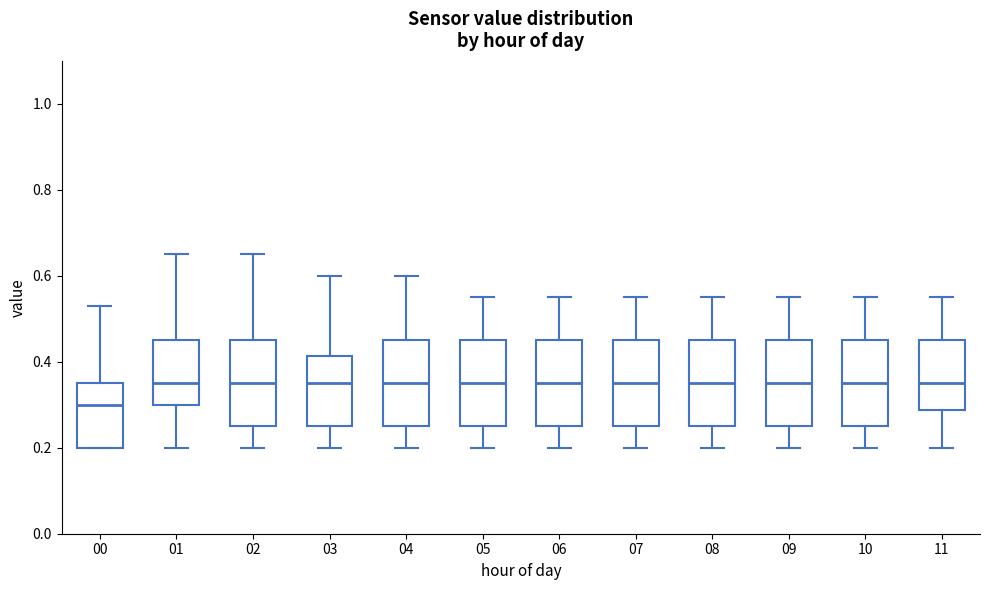

Reading left to right, read every box against the y-axis: the position of its median line, the range the box covers, and the ends of its whiskers. The values are not printed on the chart, so give them approximately, as read against the axis.

00: median 0.30, box 0.20 to 0.36, whiskers 0.20 to 0.54
01: median 0.36, box 0.30 to 0.46, whiskers 0.20 to 0.66
02: median 0.36, box 0.26 to 0.46, whiskers 0.20 to 0.66
03: median 0.36, box 0.26 to 0.42, whiskers 0.20 to 0.60
04: median 0.36, box 0.26 to 0.46, whiskers 0.20 to 0.60
05: median 0.36, box 0.26 to 0.46, whiskers 0.20 to 0.56
06: median 0.36, box 0.26 to 0.46, whiskers 0.20 to 0.56
07: median 0.36, box 0.26 to 0.46, whiskers 0.20 to 0.56
08: median 0.36, box 0.26 to 0.46, whiskers 0.20 to 0.56
09: median 0.36, box 0.26 to 0.46, whiskers 0.20 to 0.56
10: median 0.36, box 0.26 to 0.46, whiskers 0.20 to 0.56
11: median 0.36, box 0.28 to 0.46, whiskers 0.20 to 0.56